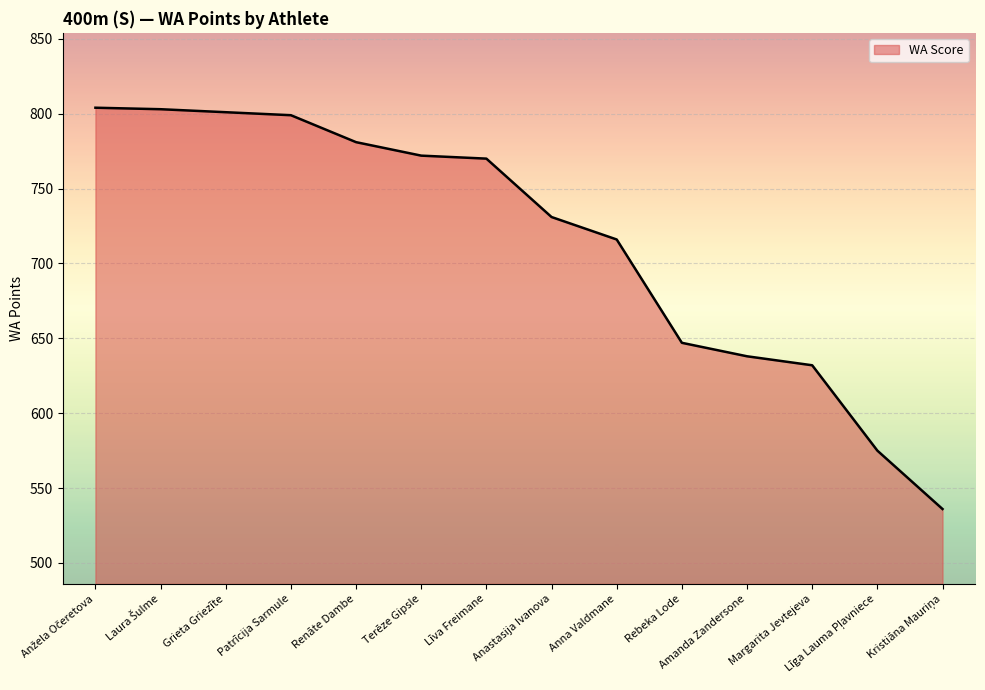

True or false: the data shows 507 at Terēze Gipsle.

False